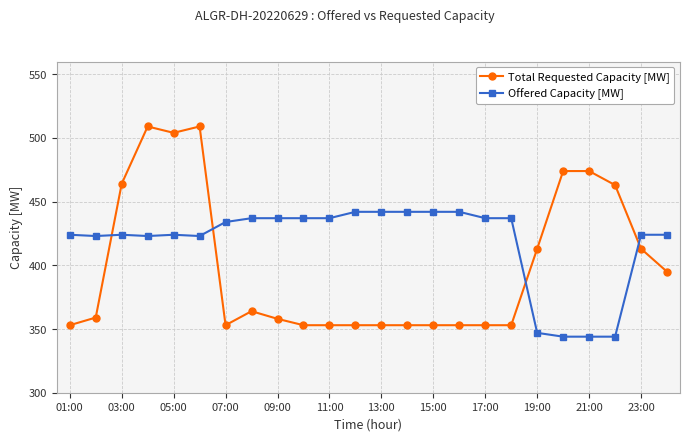

How many data points in Offered Capacity [MW] are less than 434?

12